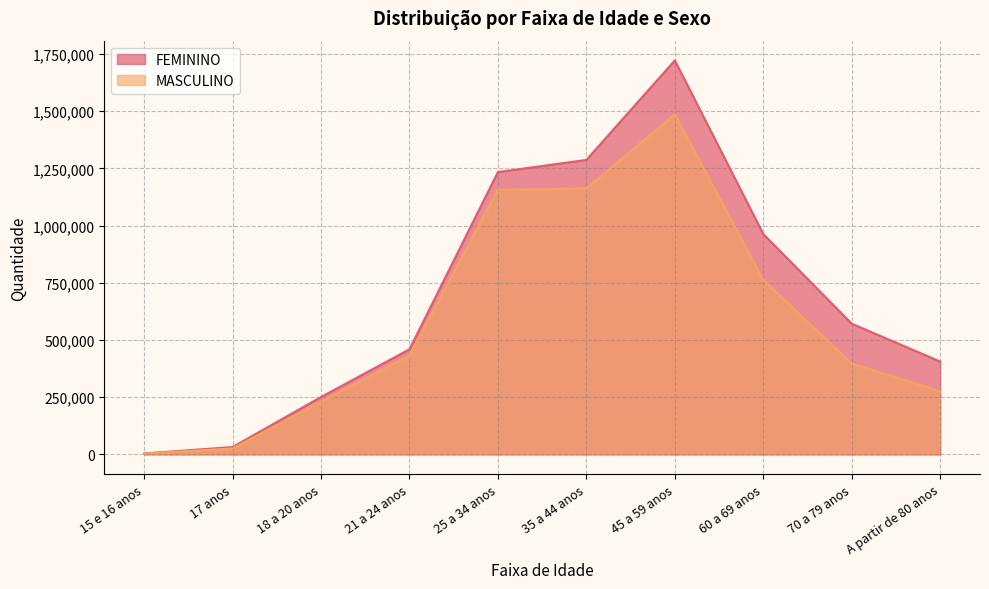

Reading left to right, extract all data points from this chart.

FEMININO: 4347	32193	250800	459318	1233639	1286737	1721684	962857	571199	405676
MASCULINO: 3717	25977	230425	432083	1156467	1162076	1485735	762309	397154	276342